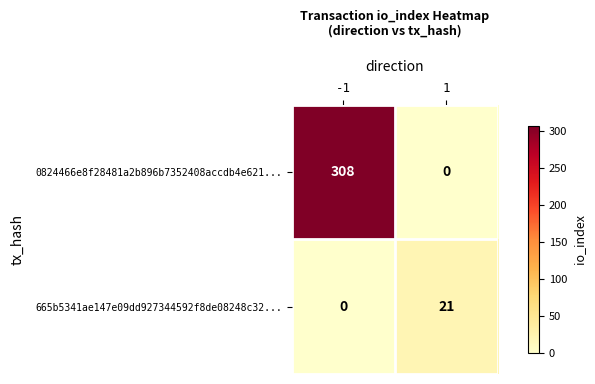

How many values in 0824466e8f28481a2b896b7352408accdb4e621... are above zero?

1